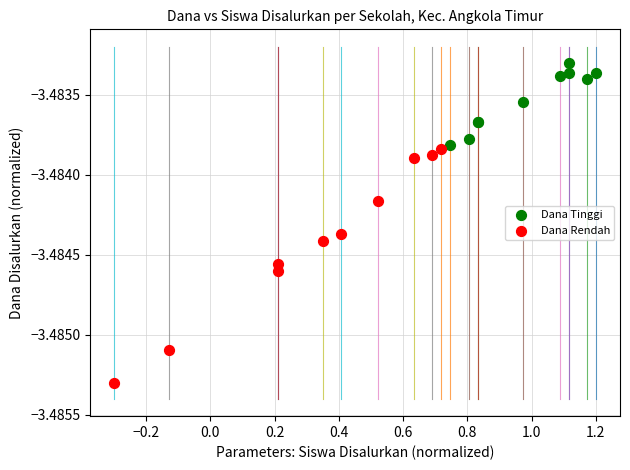

Which series contains the lowest Y value?

Dana Rendah